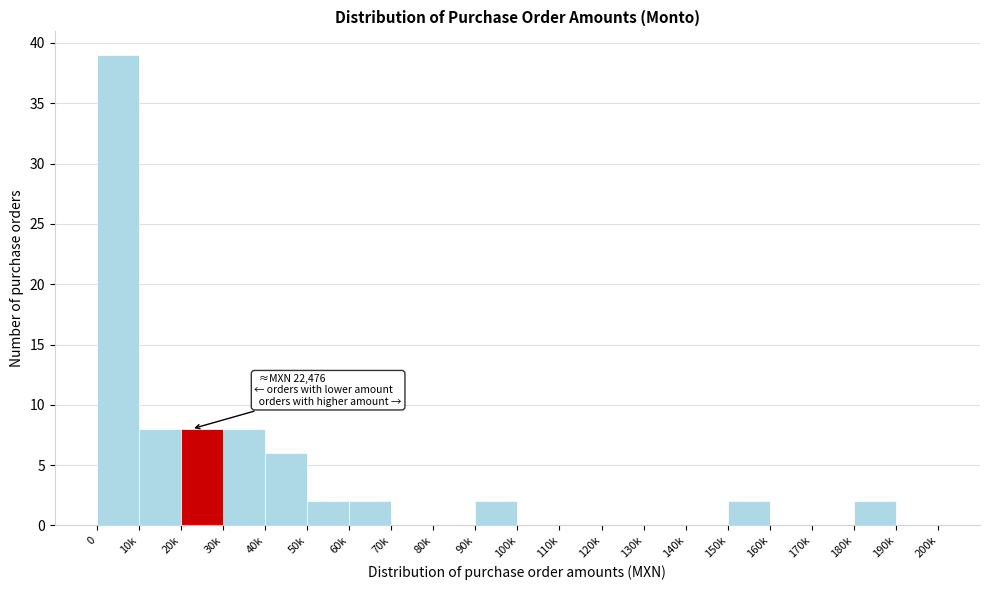

Reading left to right, what are all the values shown in this chart?

0=39	10k=8	20k=8	30k=8	40k=6	50k=2	60k=2	70k=0	80k=0	90k=2	100k=0	110k=0	120k=0	130k=0	140k=0	150k=2	160k=0	170k=0	180k=2	190k=0